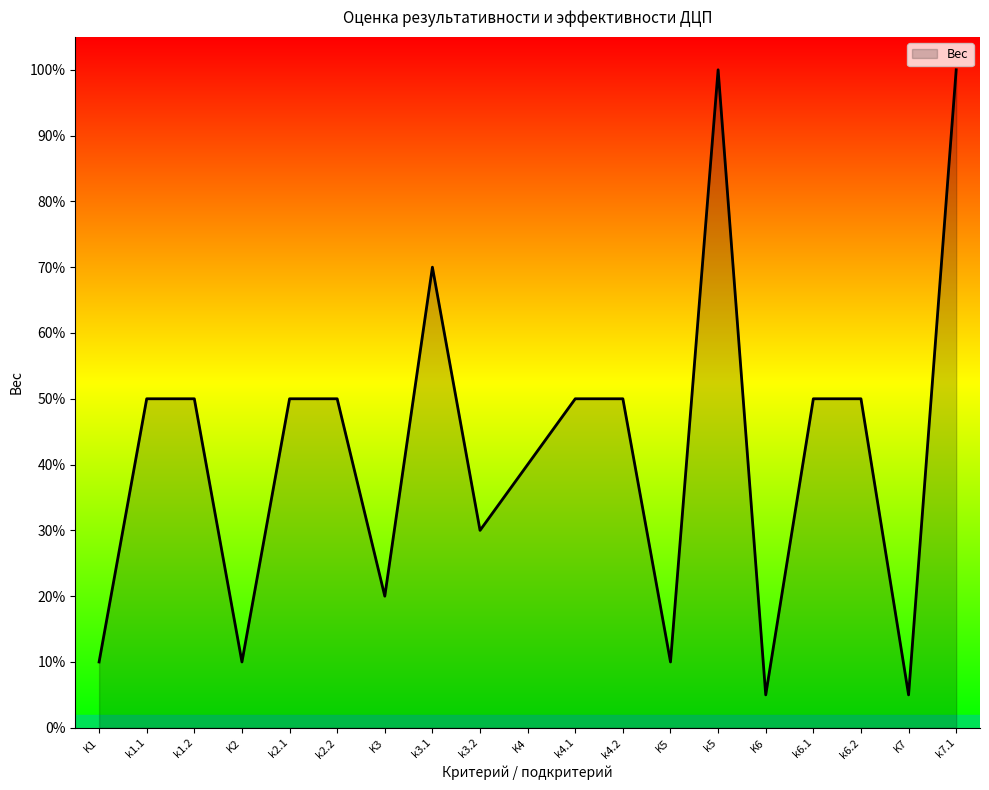

What is the minimum value shown in the chart?

0.1